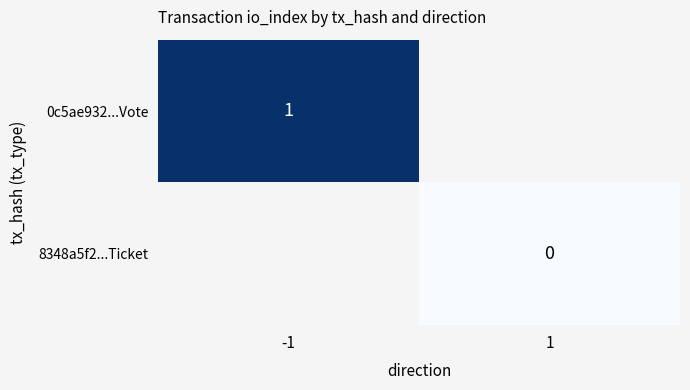

How many series are shown in this chart?

2